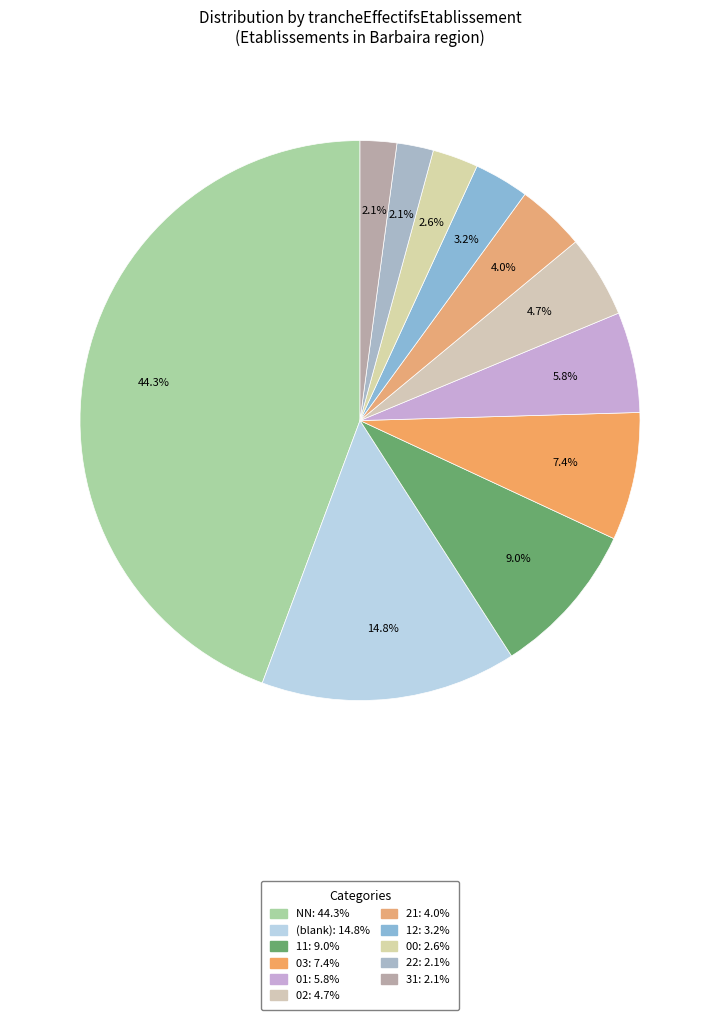

Does any single category account for the majority?

No